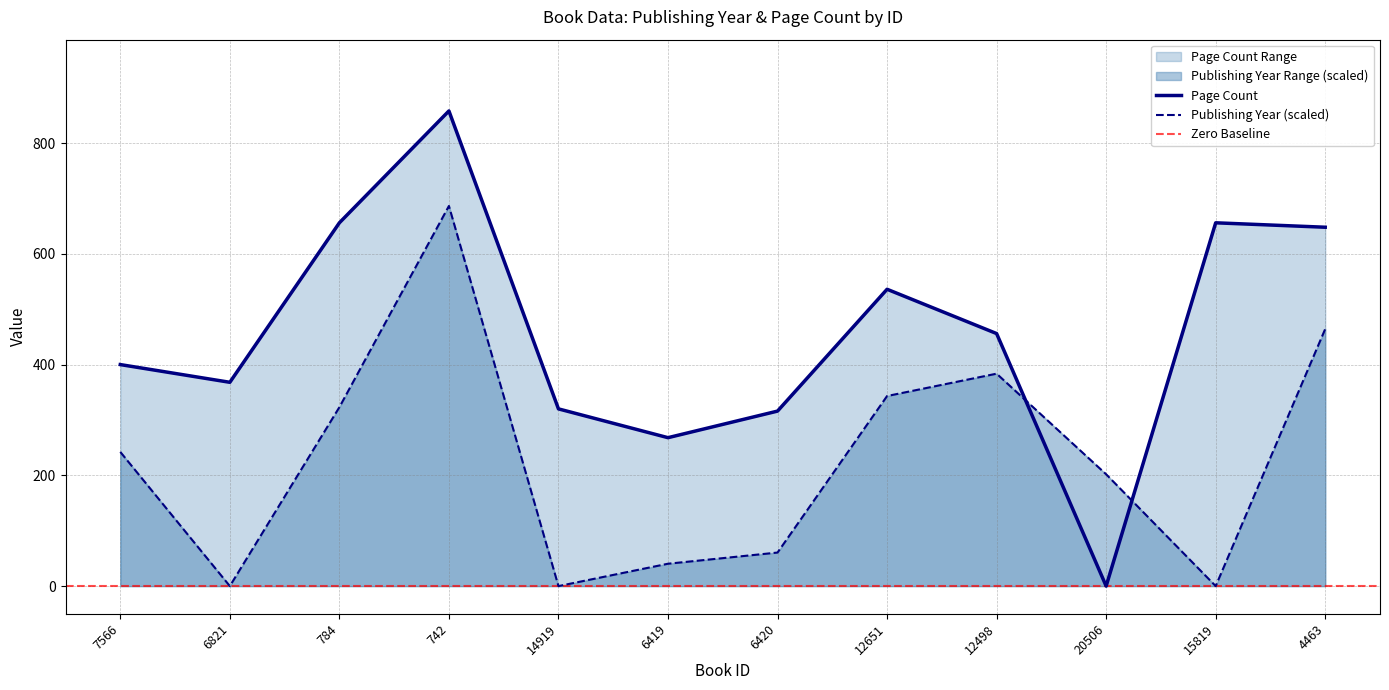

Which series has the largest range (max minus min)?

pageCount